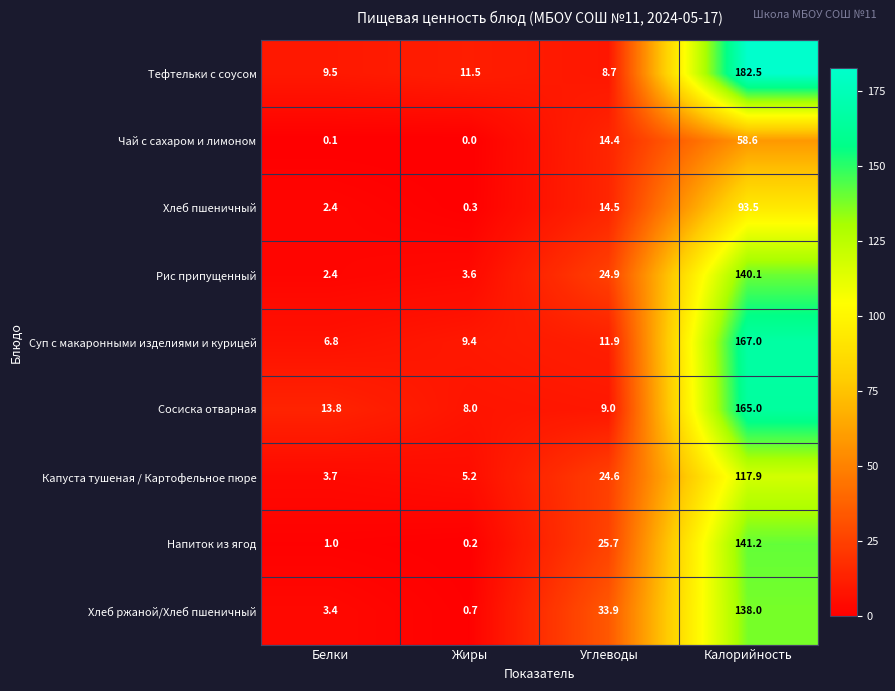

What is the difference between the highest and lowest values at Жиры?

11.5